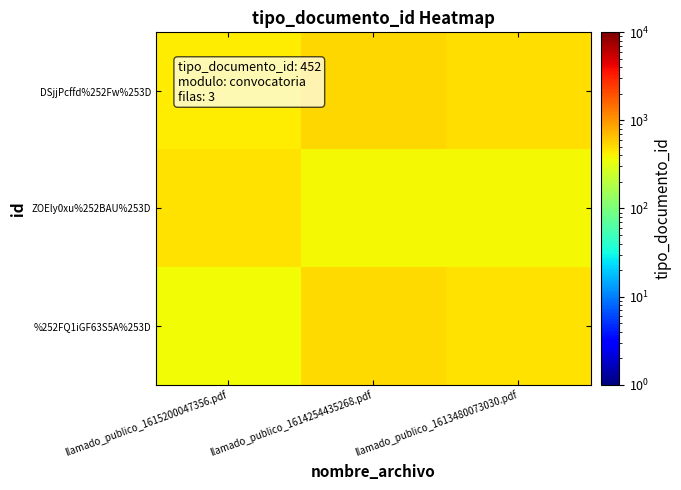

Which has a higher value, llamado_publico_1613480073030.pdf or llamado_publico_1614254435268.pdf?

llamado_publico_1614254435268.pdf